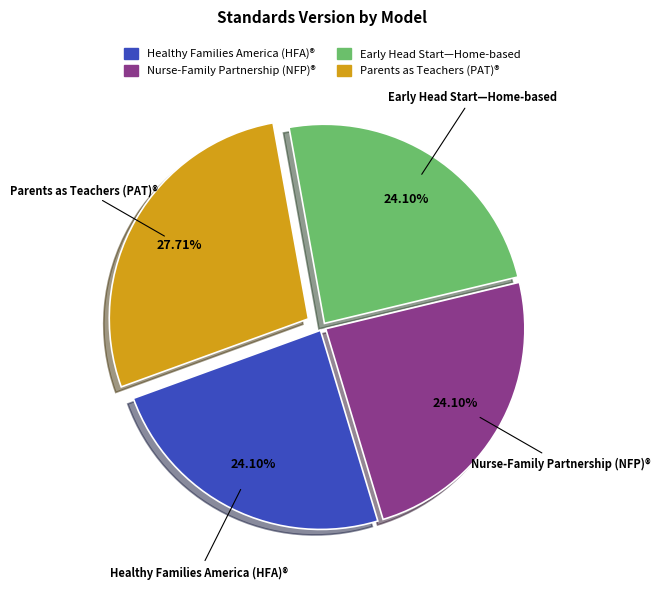

Is the sum of Early Head Start—Home-based and Parents as Teachers (PAT)® greater than half?

Yes